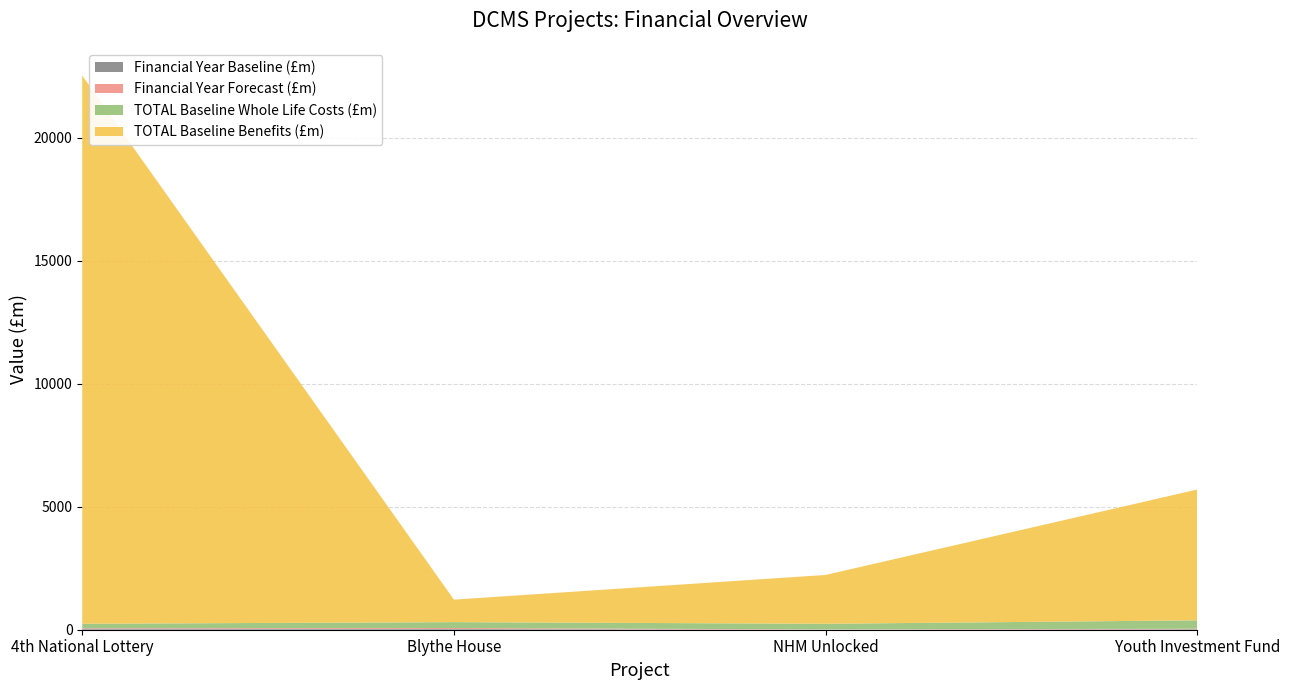

Reading left to right, extract all data points from this chart.

Financial Year Baseline (£m): 45.3	30.7	6.3	22.0
Financial Year Forecast (£m): 19.6	37.7	6.4	18.9
TOTAL Baseline Whole Life Costs (£m): 177.0	240.0	229.0	341.0
TOTAL Baseline Benefits (£m): 22284.0	915.0	1985.0	5318.0